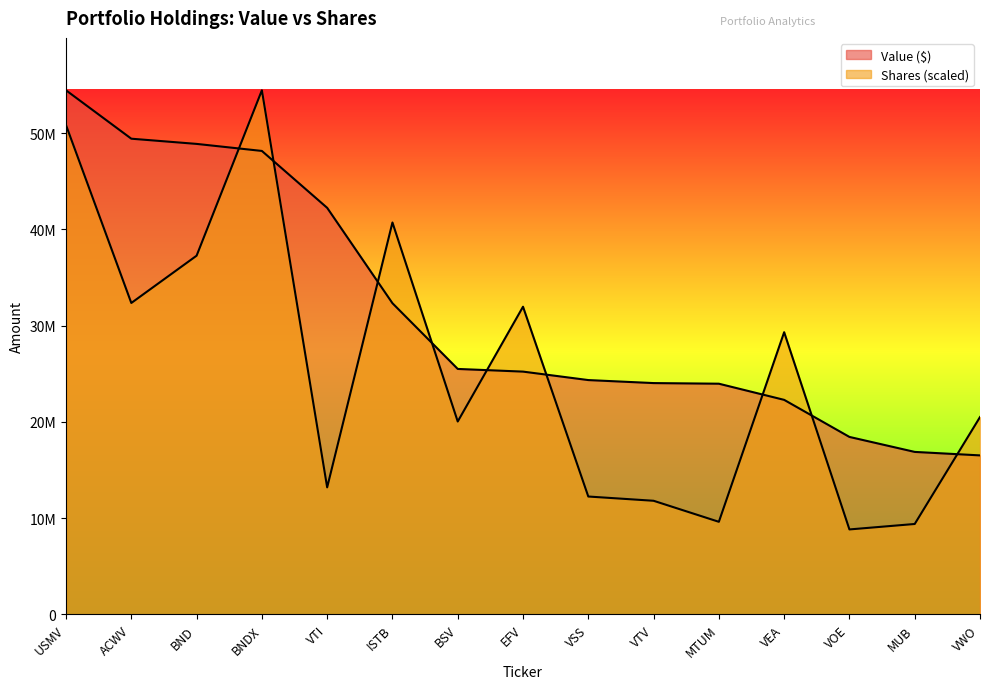

What is the average value of the Value ($) series?

31510533.3